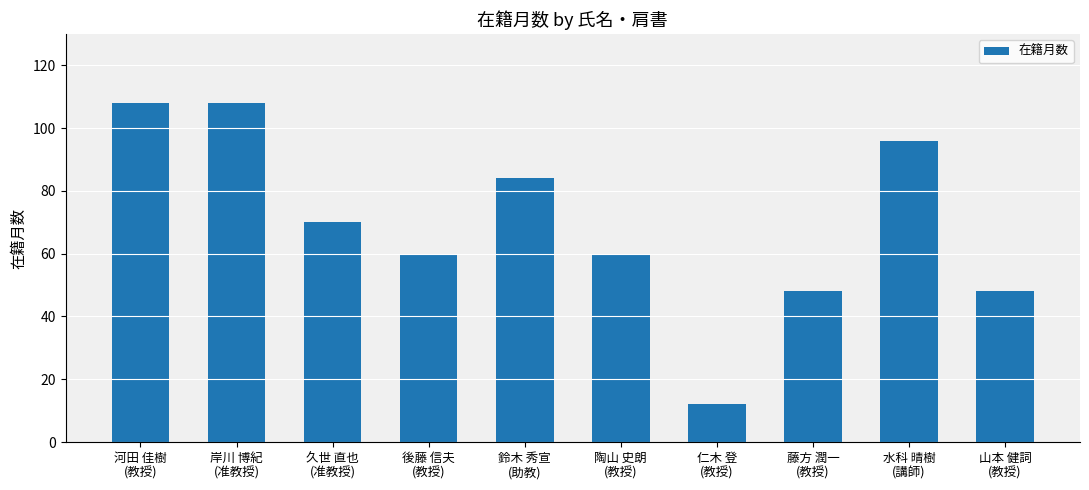

What is the label of the 9th bar from the right?

岸川 博紀
(准教授)